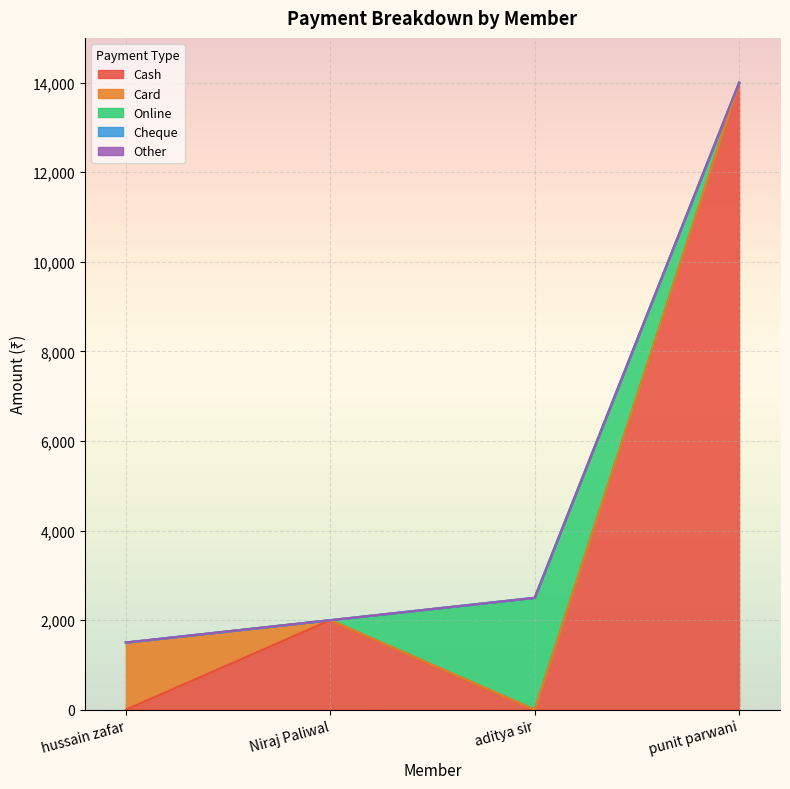

Which label corresponds to the largest value in the chart?

punit parwani